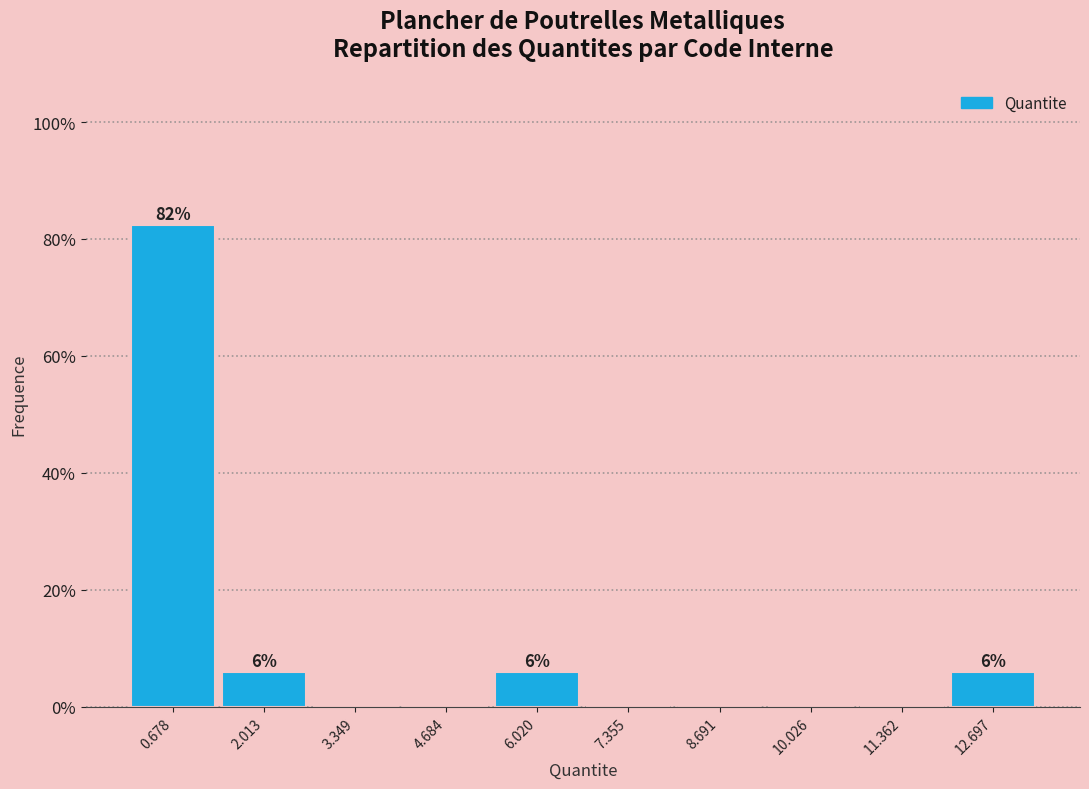

Which range on the x-axis has the tallest bar?

0.0 to 1.4